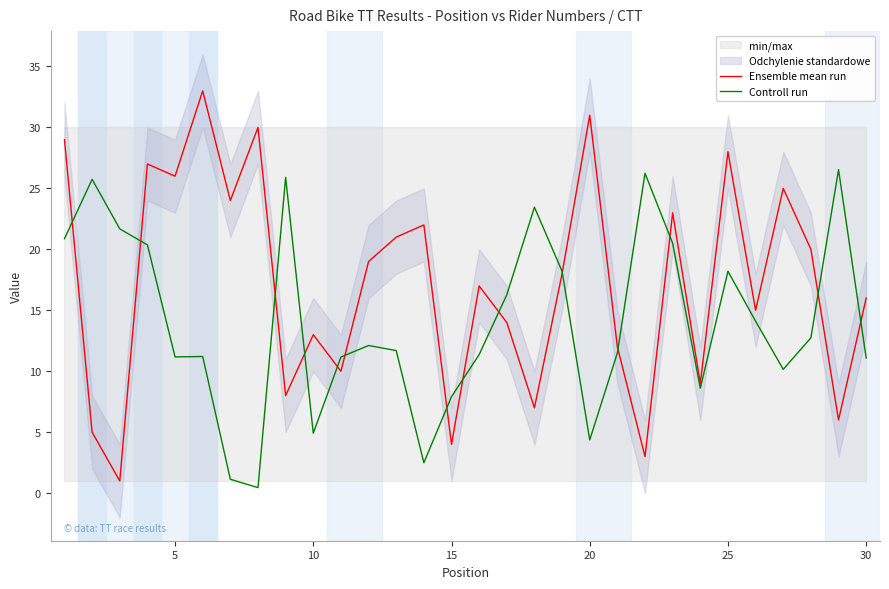

How many times do Controll run and Ensemble mean run cross each other?

14